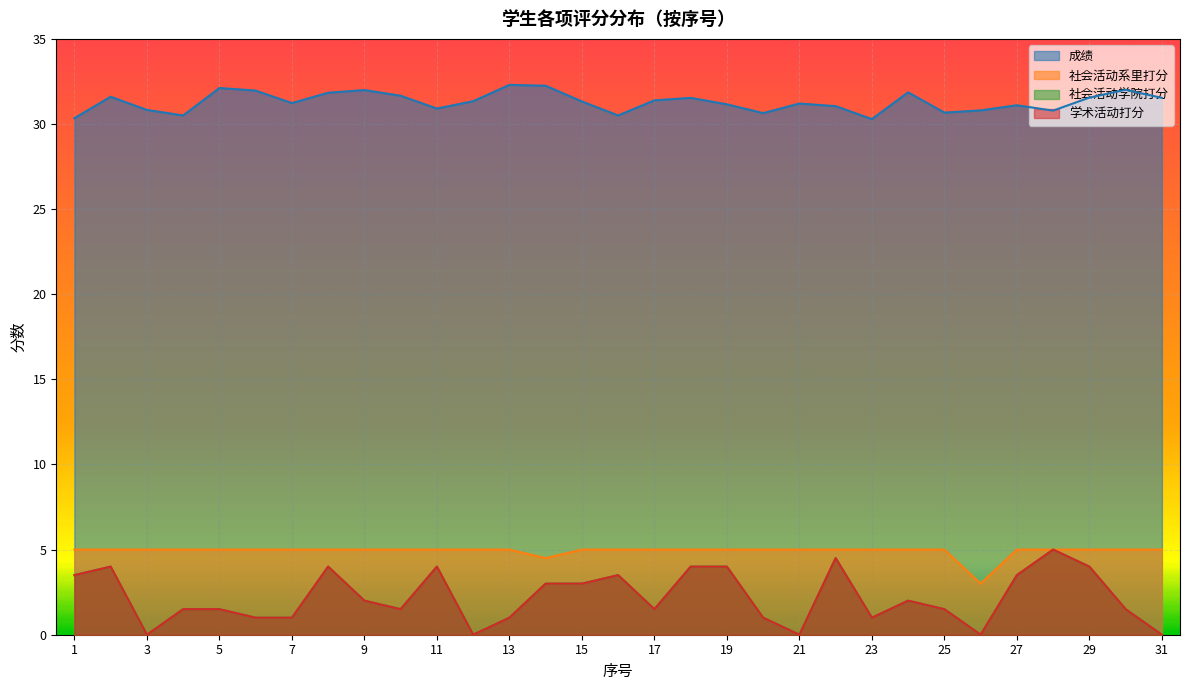

What is the difference between the second highest and minimum values in the 成绩 series?

2.0